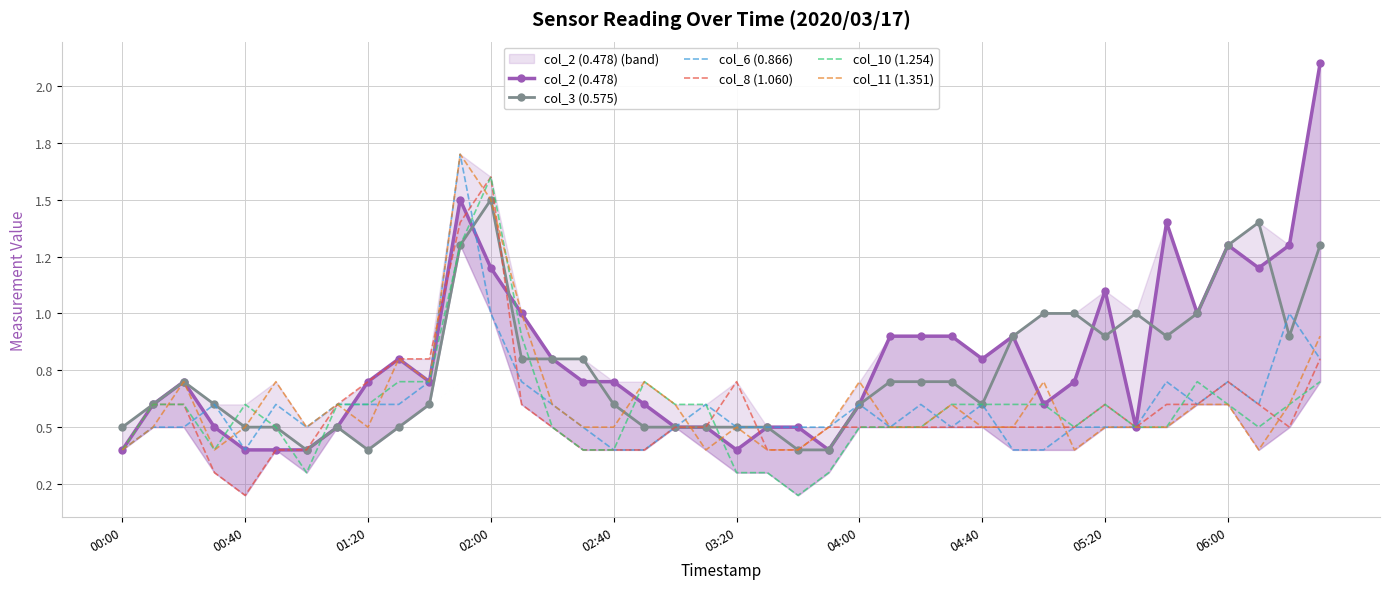

What is the value of the col_11 (1.351) point at the 35th from the left?

0.5